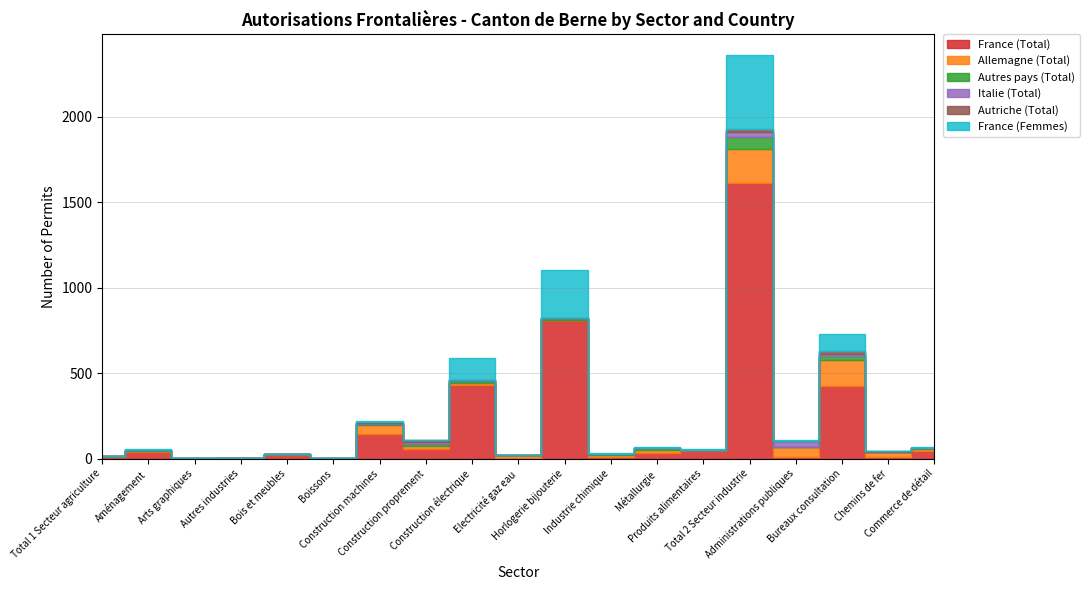

Which series has the largest total across all categories?

France (Total)